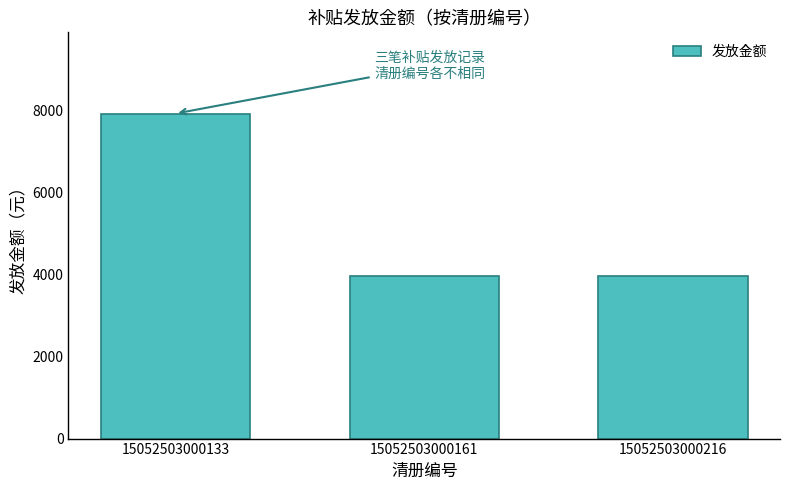

Is it true that the value at 15052503000133 is 3462?

False